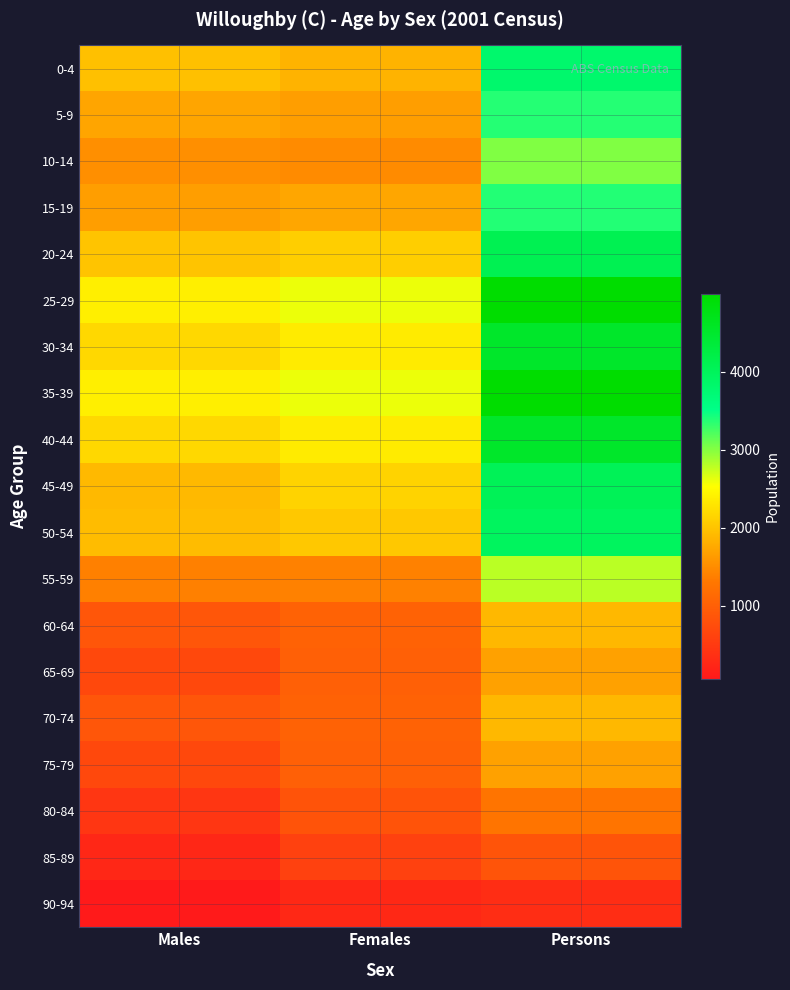

Reading right to left, what are all the values shown in this chart?

0-4: Persons=3814	Females=1850	Males=1964
5-9: Persons=3376	Females=1656	Males=1720
10-14: Persons=3017	Females=1490	Males=1527
15-19: Persons=3385	Females=1724	Males=1661
20-24: Persons=4101	Females=2093	Males=2008
25-29: Persons=4997	Females=2605	Males=2392
30-34: Persons=4528	Females=2351	Males=2177
35-39: Persons=4997	Females=2605	Males=2392
40-44: Persons=4528	Females=2351	Males=2177
45-49: Persons=4039	Females=2142	Males=1897
50-54: Persons=3961	Females=2033	Males=1928
55-59: Persons=2796	Females=1403	Males=1393
60-64: Persons=1894	Females=1024	Males=870
65-69: Persons=1693	Females=1002	Males=691
70-74: Persons=1894	Females=1024	Males=870
75-79: Persons=1693	Females=1002	Males=691
80-84: Persons=1280	Females=832	Males=448
85-89: Persons=848	Females=590	Males=258
90-94: Persons=336	Females=269	Males=67